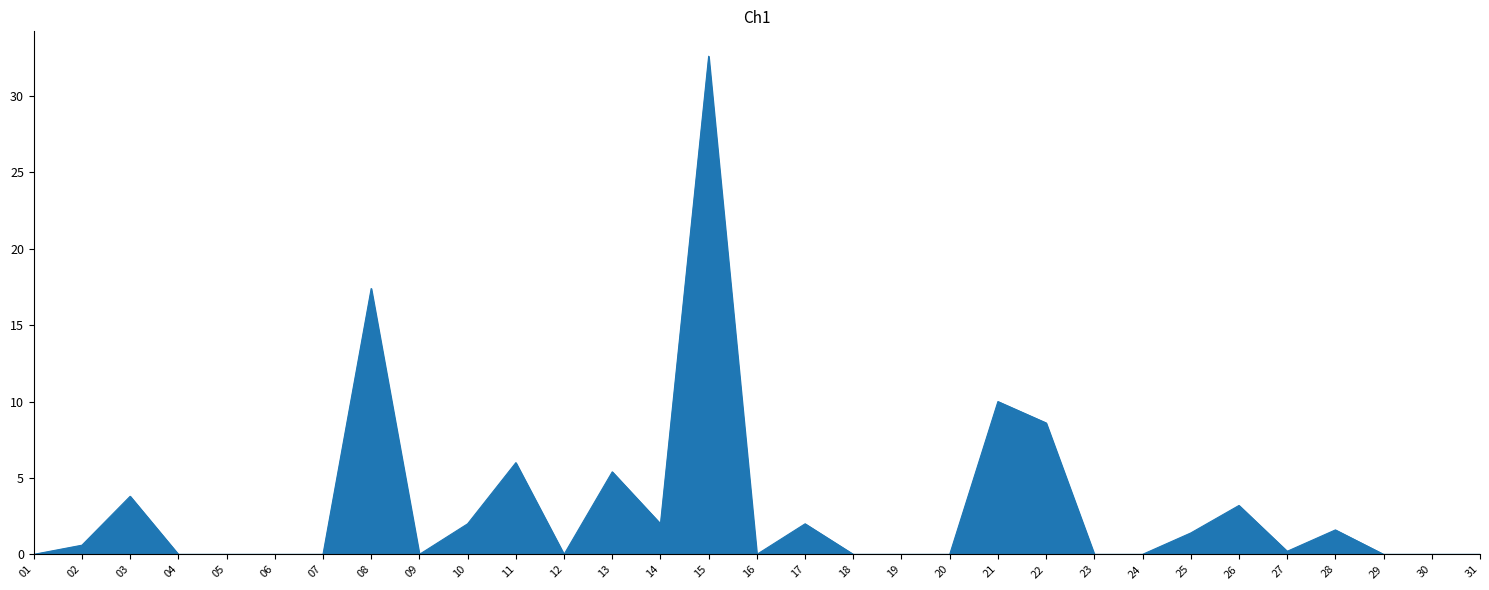

At which label is the value closest to 16?

08